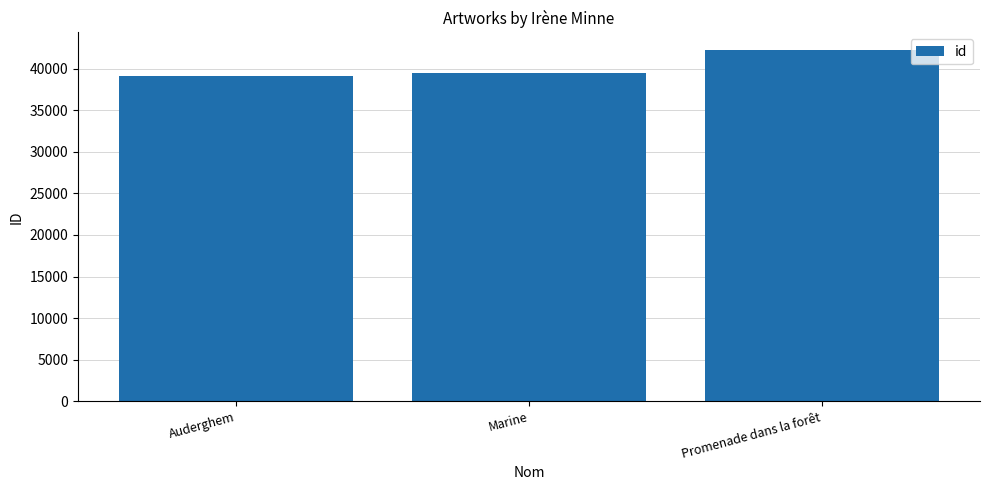

What is the maximum value shown in the chart?

42271